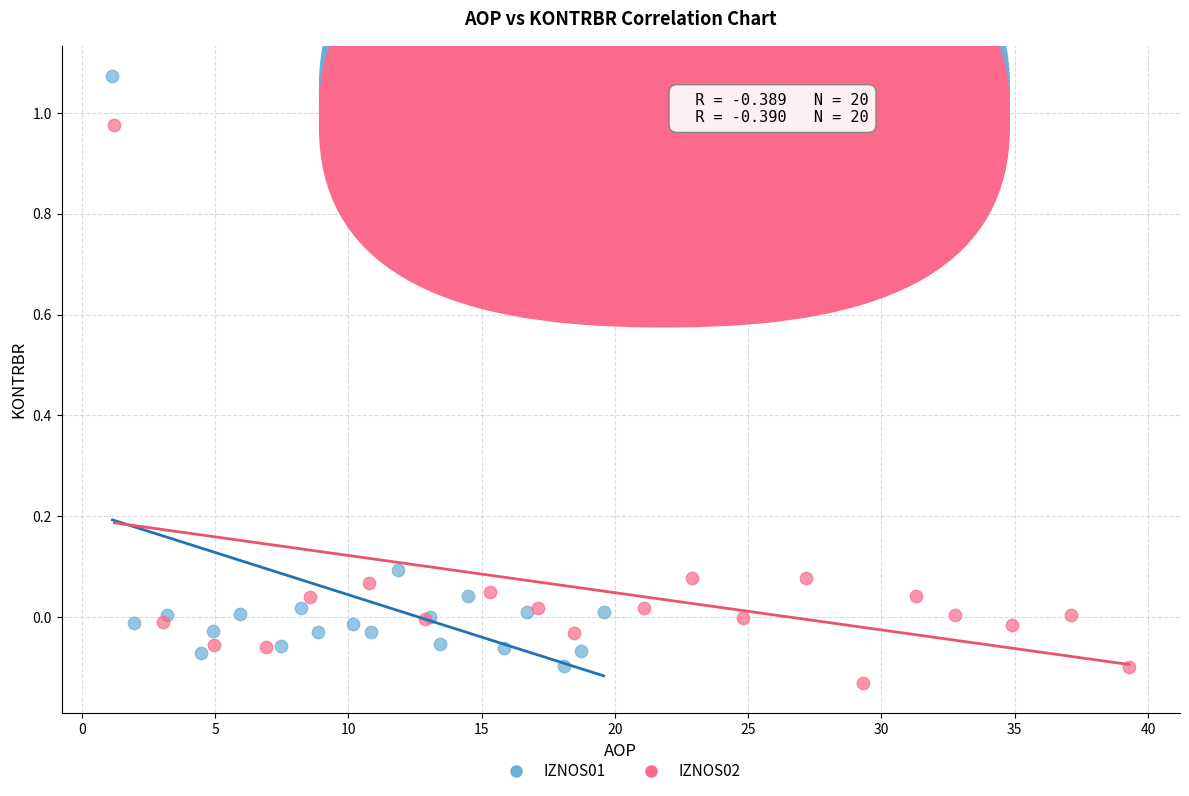

Which series has the largest Y range (max minus min)?

IZNOS01